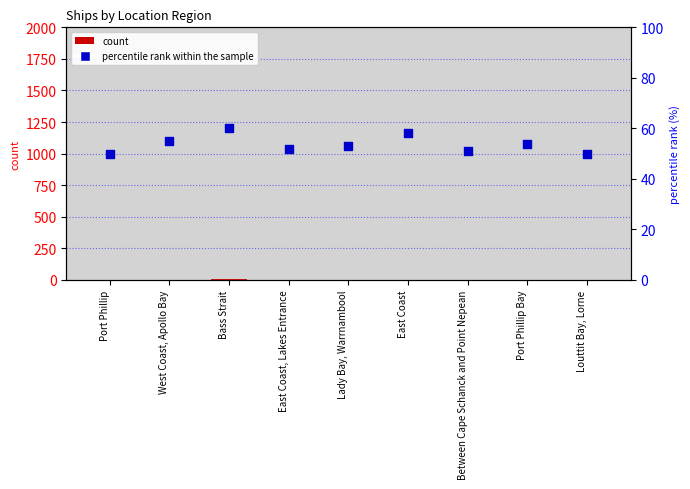

At which category is the sum across all series the highest?

Bass Strait